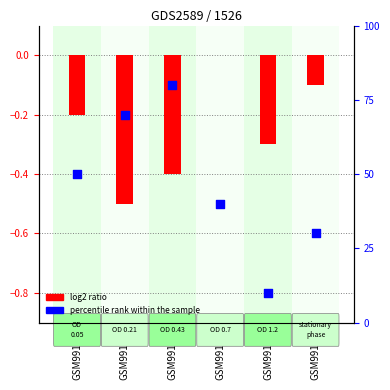

Is the value of log2 ratio at GSM99185 greater than the value of percentile rank within the sample at GSM99184?

Yes